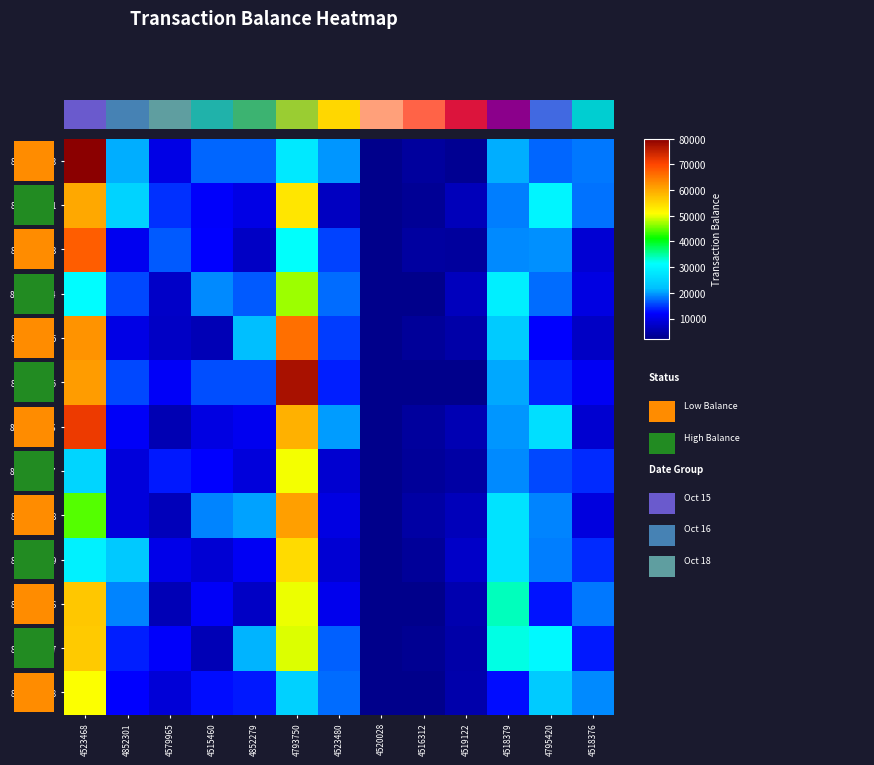

Reading left to right, what are all the values shown in this chart?

8002919443: 4523468=80043.9	4852301=21027.8	4579965=10078.1	4515460=17270.2	4852279=17113.4	4793750=28337.8	4523480=19546.4	4520028=-41.6	4516312=3709.4	4519122=2928.1	4518379=20820.5	4795420=17165.2	4518376=18159.2
8002914741: 4523468=60089.4	4852301=24980.5	4579965=14538.0	4515460=11699.6	4852279=9967.8	4793750=53296.1	4523480=6854.1	4520028=-44.0	4516312=3237.9	4519122=6241.6	4518379=18549.8	4795420=30047.0	4518376=17708.4
8002914743: 4523468=67626.6	4852301=10897.7	4579965=16597.2	4515460=12012.3	4852279=7179.7	4793750=31596.4	4523480=15473.8	4520028=-41.1	4516312=4263.5	4519122=3968.0	4518379=18927.2	4795420=19285.8	4518376=8280.7
8002914744: 4523468=31292.8	4852301=15812.5	4579965=7615.4	4515460=19167.4	4852279=16694.6	4793750=46930.1	4523480=17556.6	4520028=-39.5	4516312=2262.8	4519122=6631.7	4518379=29214.9	4795420=17523.3	4518376=9605.2
8002914745: 4523468=62253.9	4852301=9937.9	4579965=7301.7	4515460=5849.0	4852279=21713.2	4793750=65891.0	4523480=15220.5	4520028=-39.7	4516312=3693.1	4519122=4668.0	4518379=23624.0	4795420=12204.8	4518376=7276.6
8002916995: 4523468=61464.3	4852301=15731.9	4579965=11546.1	4515460=16014.4	4852279=16161.2	4793750=77441.6	4523480=13671.6	4520028=-34.6	4516312=2237.1	4519122=2416.3	4518379=20496.7	4795420=13810.7	4518376=11215.7
8002914746: 4523468=71830.0	4852301=11584.9	4579965=5656.5	4515460=9525.6	4852279=10976.4	4793750=59114.4	4523480=19885.8	4520028=-34.5	4516312=3702.8	4519122=5748.4	4518379=19778.2	4795420=26682.6	4518376=7979.3
8002914747: 4523468=25285.7	4852301=9068.8	4579965=13371.5	4515460=11947.3	4852279=8965.2	4793750=50393.7	4523480=8085.9	4520028=-50.0	4516312=3435.3	4519122=4600.9	4518379=19177.4	4795420=15677.4	4518376=14186.8
8002914748: 4523468=44285.8	4852301=9026.8	4579965=6350.1	4515460=18656.2	4852279=20323.7	4793750=61163.0	4523480=9666.7	4520028=-48.9	4516312=4362.7	4519122=6350.3	4518379=27133.3	4795420=18852.2	4518376=9389.7
8002914749: 4523468=29414.0	4852301=23277.4	4579965=10274.4	4515460=8465.4	4852279=11164.3	4793750=54631.5	4523480=8426.4	4520028=-45.0	4516312=3625.3	4519122=7514.0	4518379=27194.3	4795420=18481.4	4518376=14147.0
8002916996: 4523468=56740.6	4852301=18857.6	4579965=5960.2	4515460=11329.2	4852279=7146.5	4793750=50011.3	4523480=10557.4	4520028=-20.1	4516312=1624.6	4519122=5345.1	4518379=33839.6	4795420=12866.1	4518376=18137.1
8002916997: 4523468=56570.4	4852301=13559.7	4579965=11844.4	4515460=6056.2	4852279=21083.3	4793750=49377.8	4523480=16861.4	4520028=-17.9	4516312=2795.0	4519122=4835.2	4518379=32366.8	4795420=30676.2	4518376=13402.3
8002916998: 4523468=50543.1	4852301=12162.6	4579965=8831.3	4515460=12736.2	4852279=13185.1	4793750=24404.1	4523480=17467.7	4520028=-46.4	4516312=1737.1	4519122=5168.3	4518379=12723.8	4795420=23638.1	4518376=19140.4